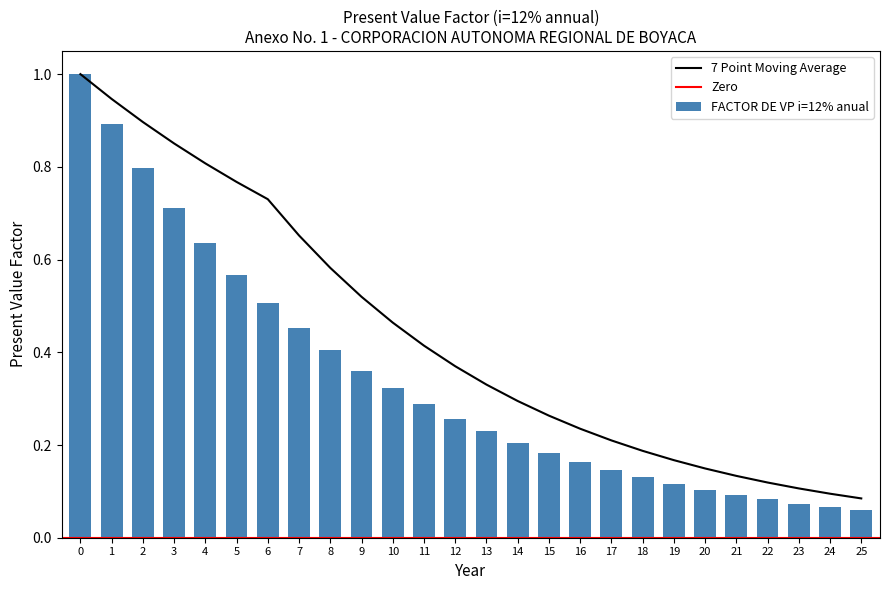

Does the chart contain any negative values?

No